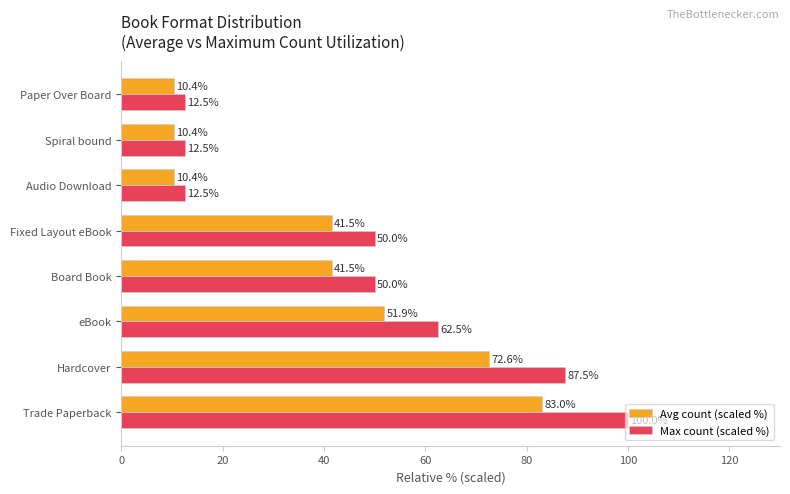

What is the difference between the maximum and minimum values in the Max count (scaled %) series?

87.5